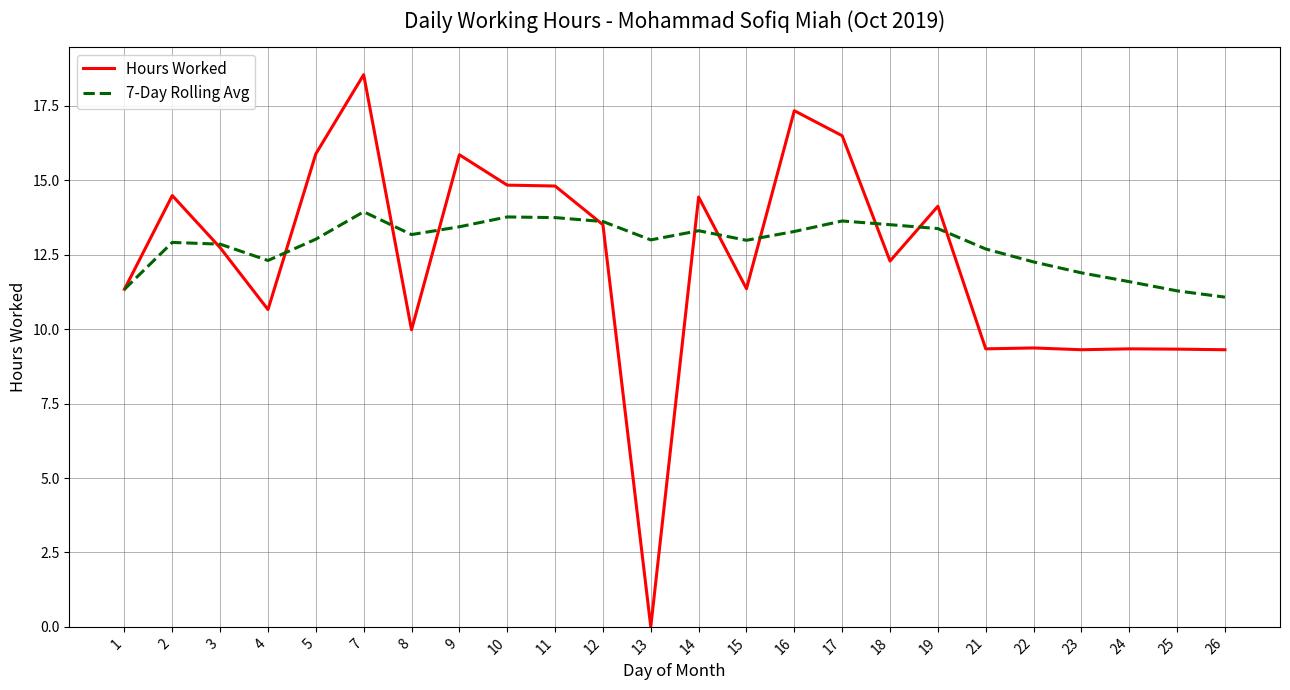

List the series in order of their peak value, highest first.

Hours Worked, 7-Day Rolling Avg